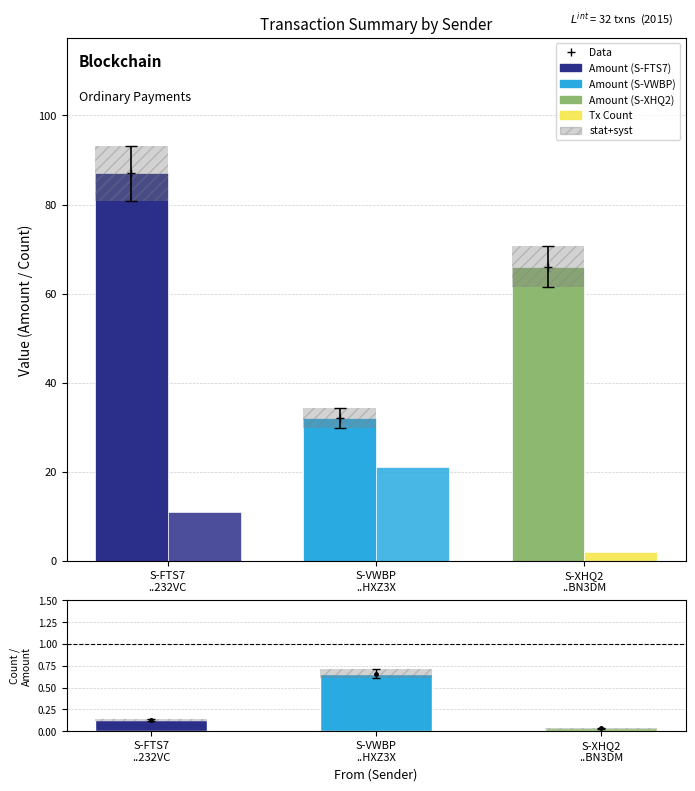

What is the minimum value shown in the chart?

2